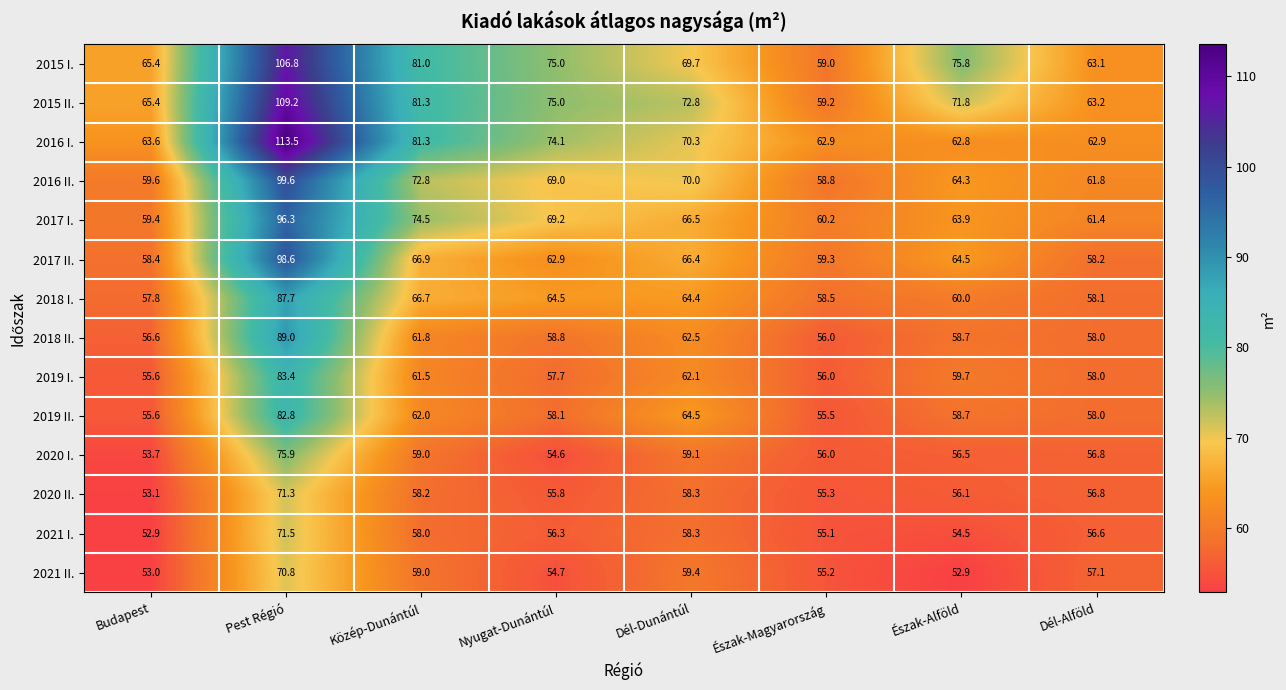

Rank the series by their maximum value, from lowest to highest.

2021 II., 2020 II., 2021 I., 2020 I., 2019 II., 2019 I., 2018 I., 2018 II., 2017 I., 2017 II., 2016 II., 2015 I., 2015 II., 2016 I.